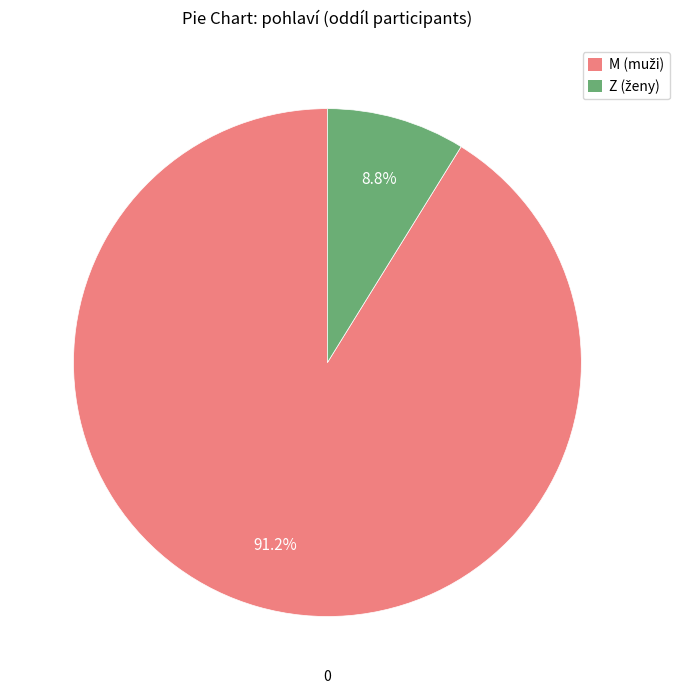

Combined, do M (muži) and Z (ženy) account for over 50%?

Yes